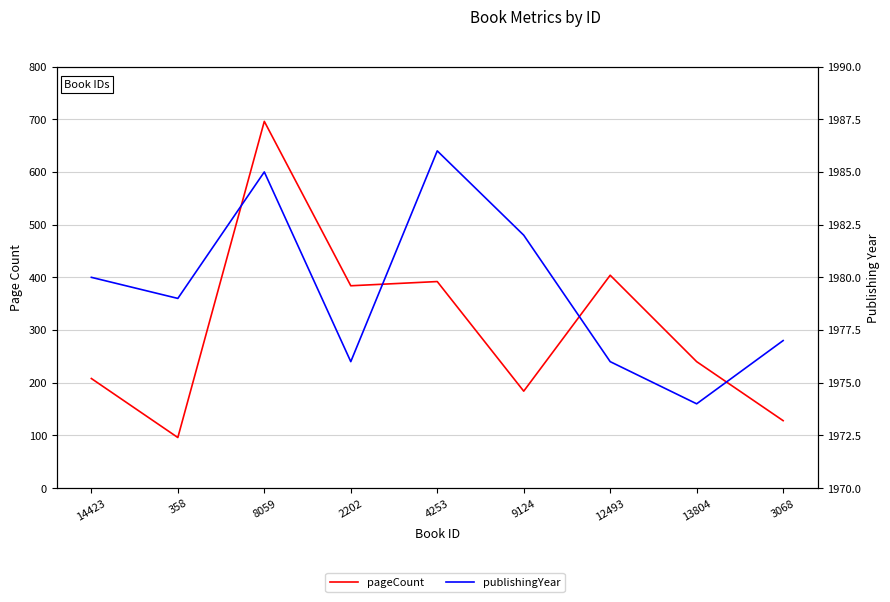

What is the label of the 9th point from the right?

14423